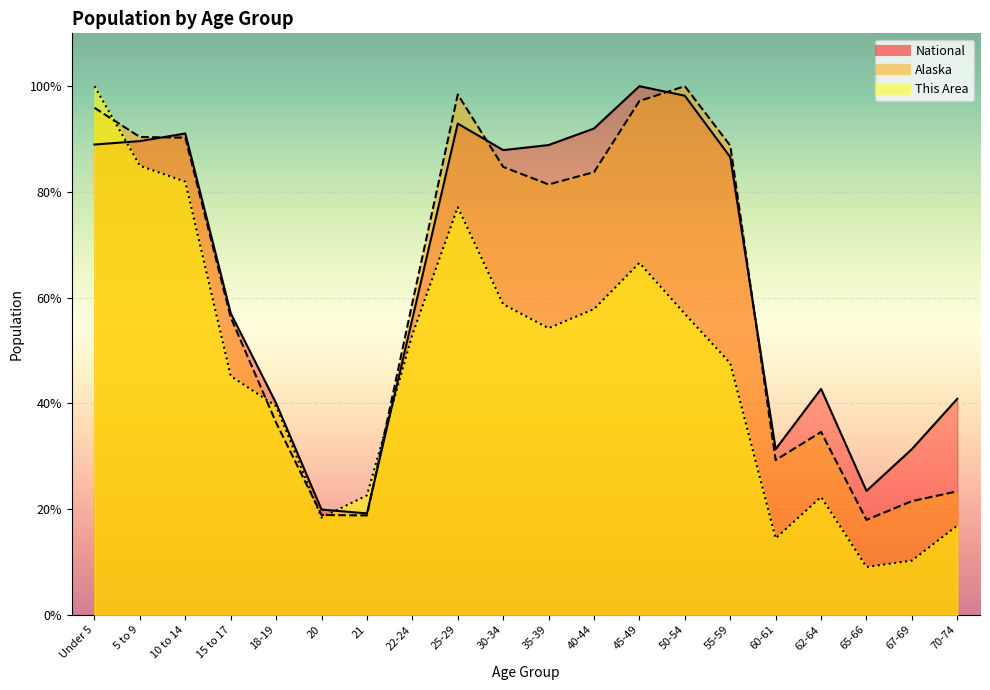

Reading left to right, what are all the values shown in this chart?

This Area: 1.0	0.8	0.8	0.5	0.4	0.2	0.2	0.5	0.8	0.6	0.5	0.6	0.7	0.6	0.5	0.1	0.2	0.1	0.1	0.2
Alaska: 1.0	0.9	0.9	0.6	0.4	0.2	0.2	0.6	1.0	0.8	0.8	0.8	1.0	1.0	0.9	0.3	0.3	0.2	0.2	0.2
National: 0.9	0.9	0.9	0.6	0.4	0.2	0.2	0.6	0.9	0.9	0.9	0.9	1.0	1.0	0.9	0.3	0.4	0.2	0.3	0.4